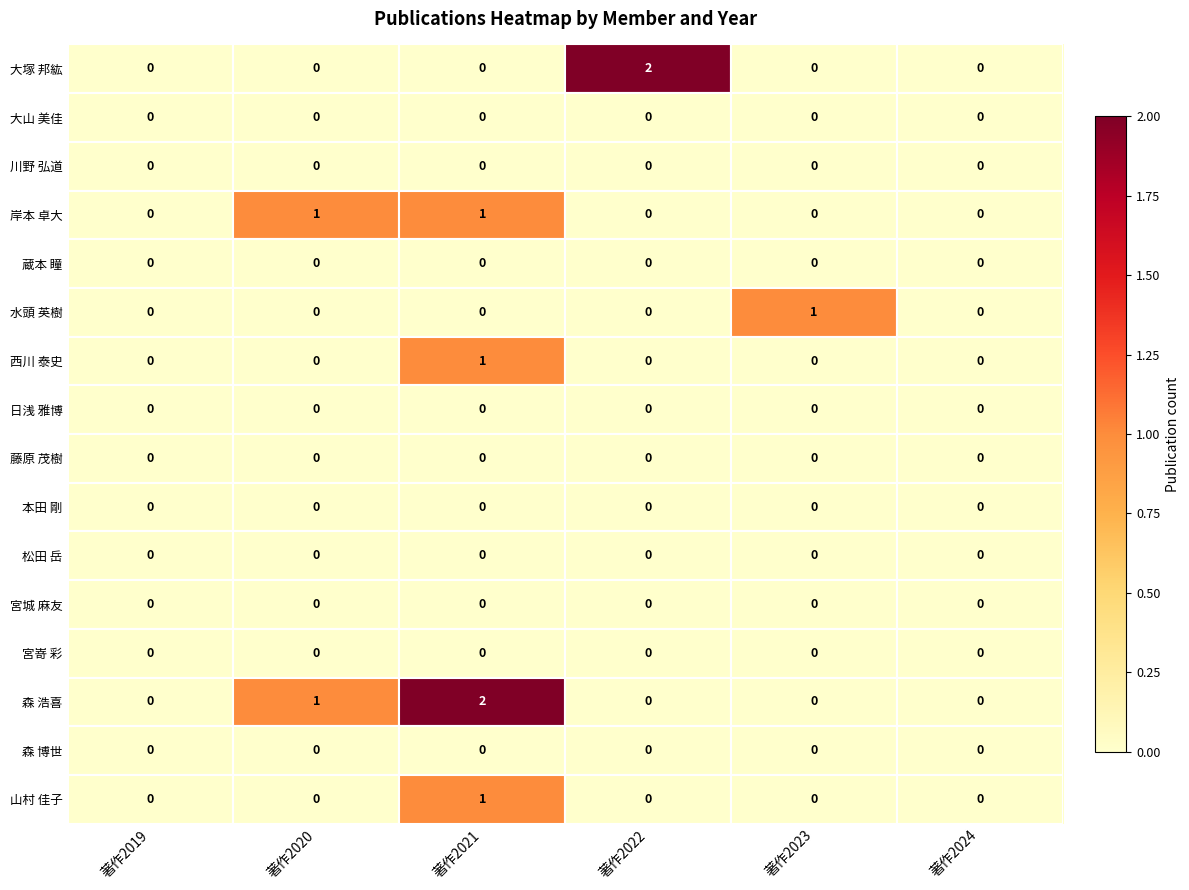

Which series has the largest total across all categories?

森 浩喜